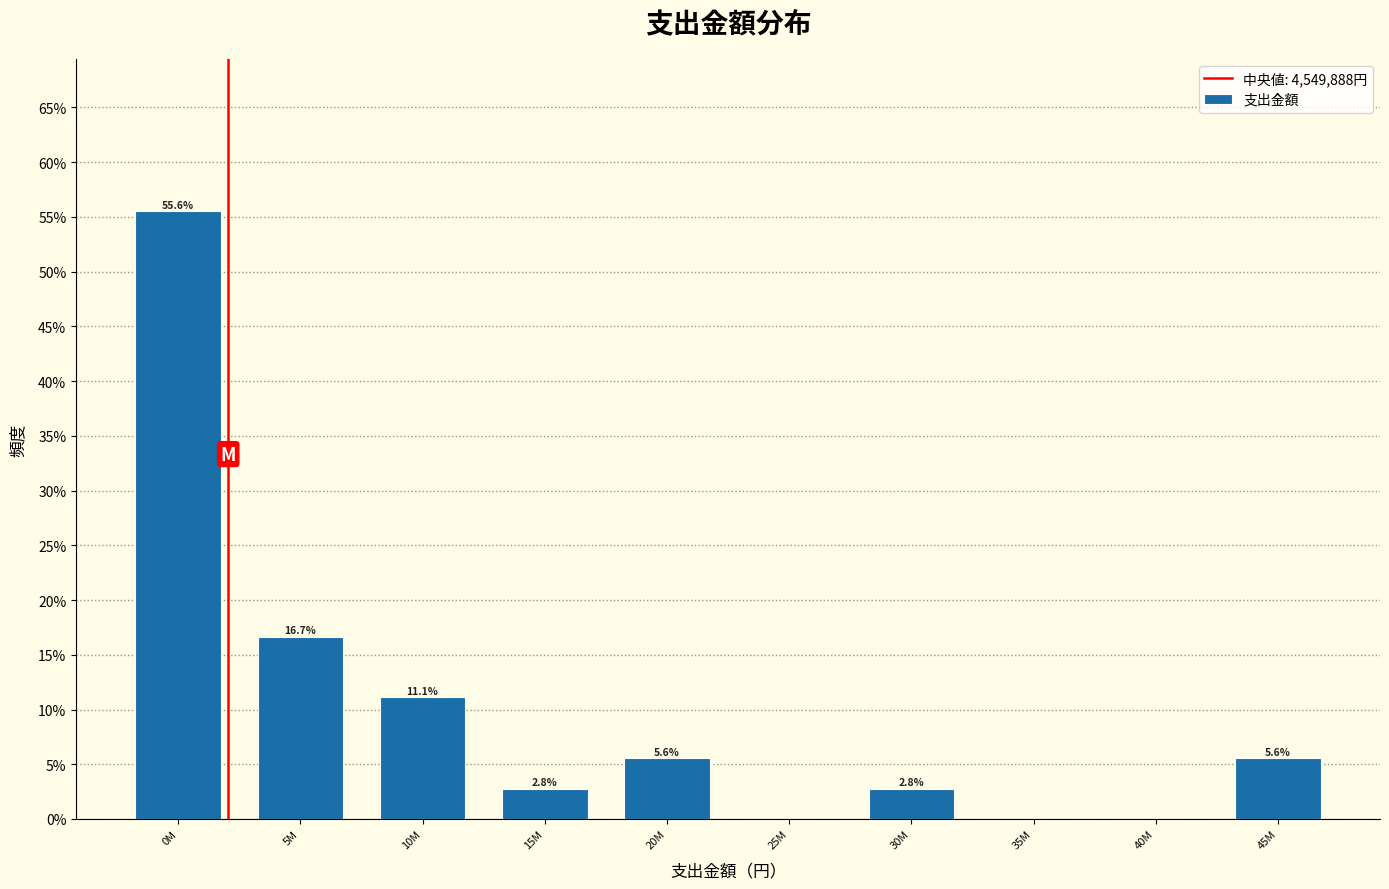

Reading right to left, what are all the values shown in this chart?

45M=5.6	40M=0.0	35M=0.0	30M=2.8	25M=0.0	20M=5.6	15M=2.8	10M=11.1	5M=16.7	0M=55.6